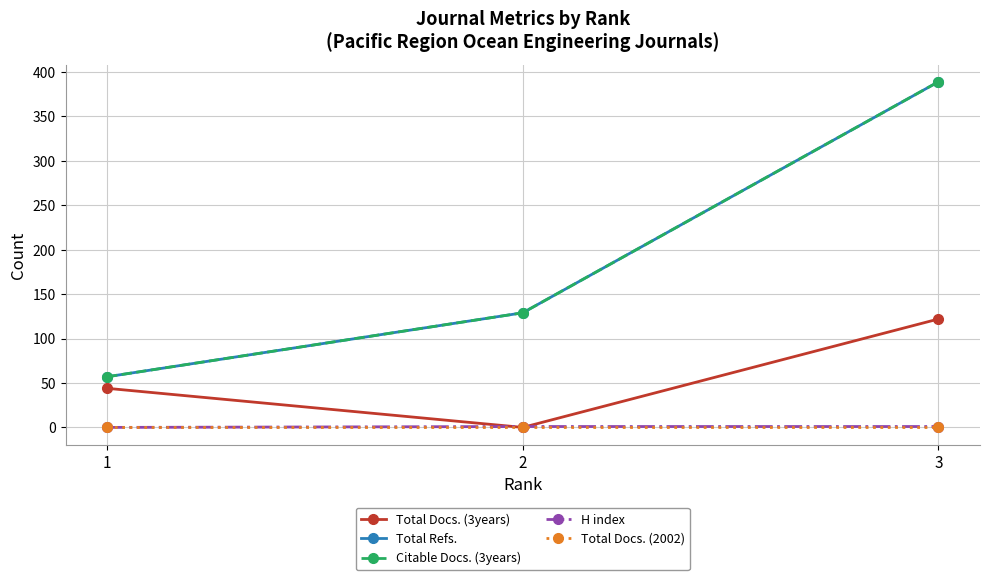

Is this an area chart (filled region under the line)?

No